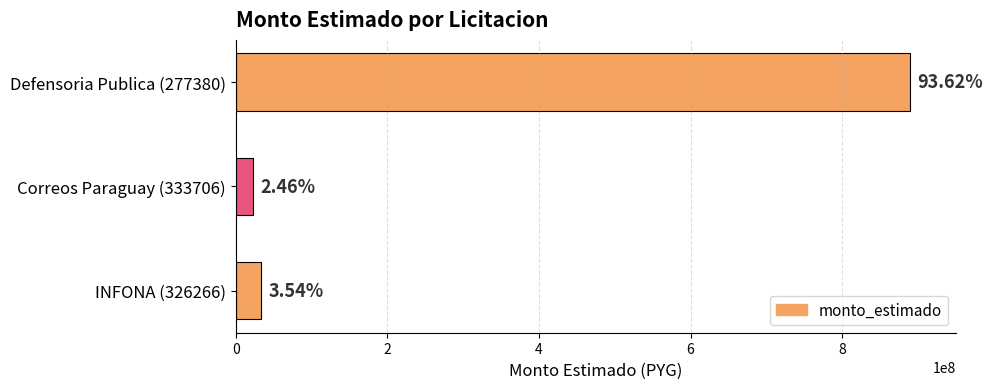

How many bars are there in total?

3